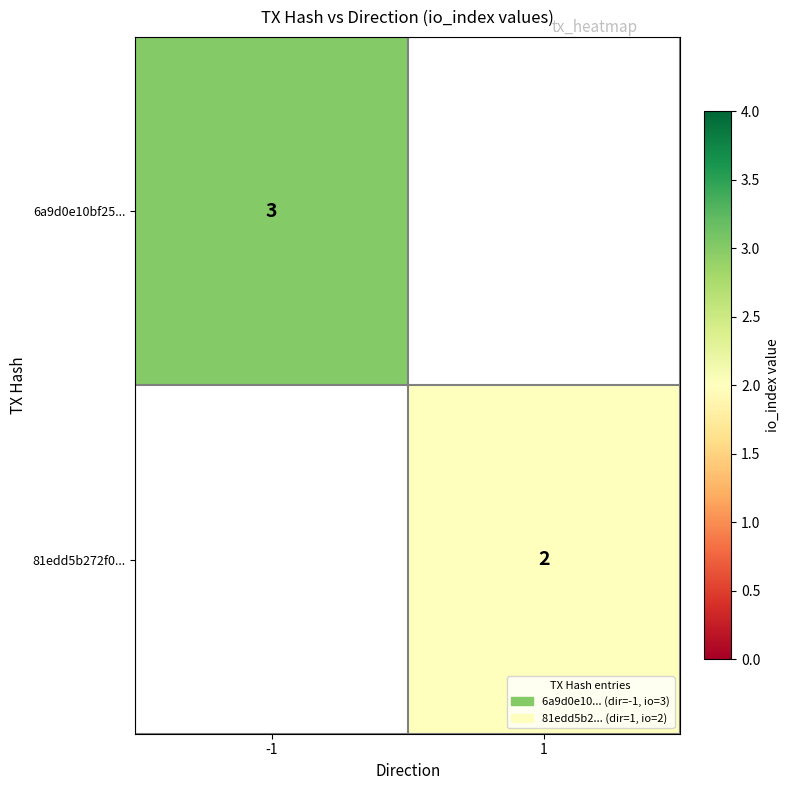

What is the maximum value shown in the chart?

3.0